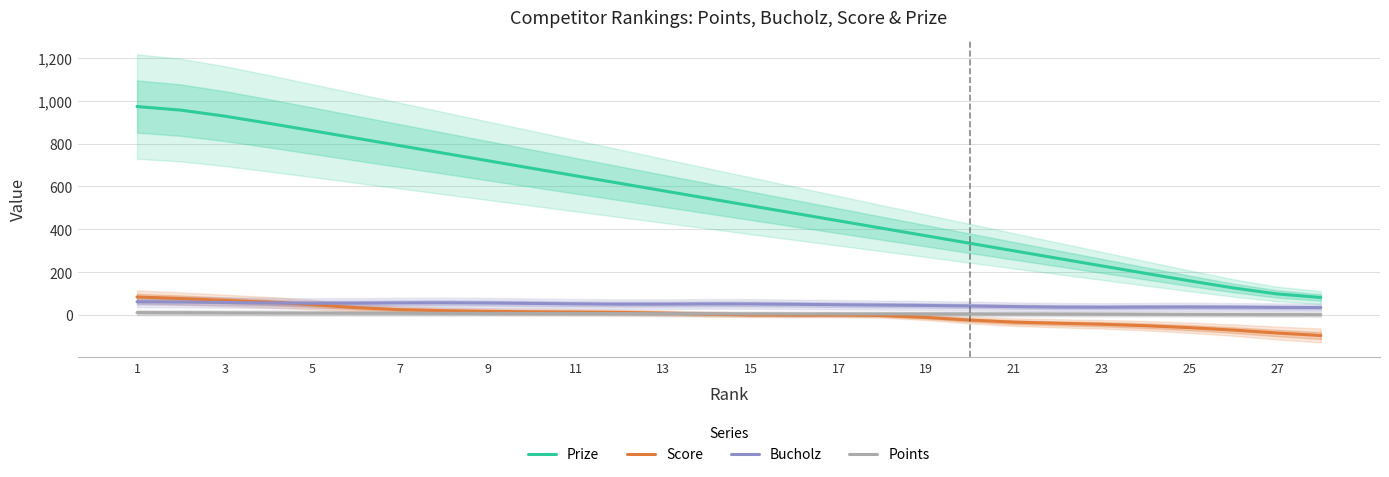

True or false: Prize has more than 1 points higher than both neighbors.

False